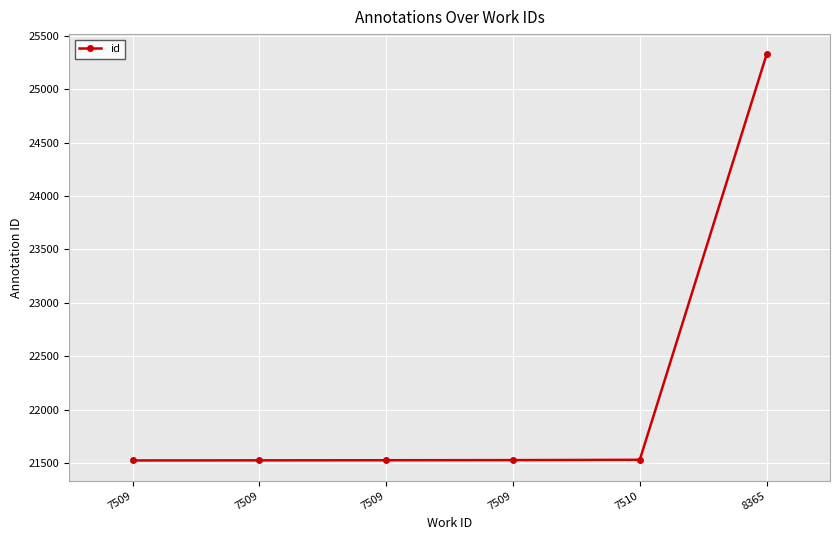

True or false: the data shows 29266 at 7509.

False